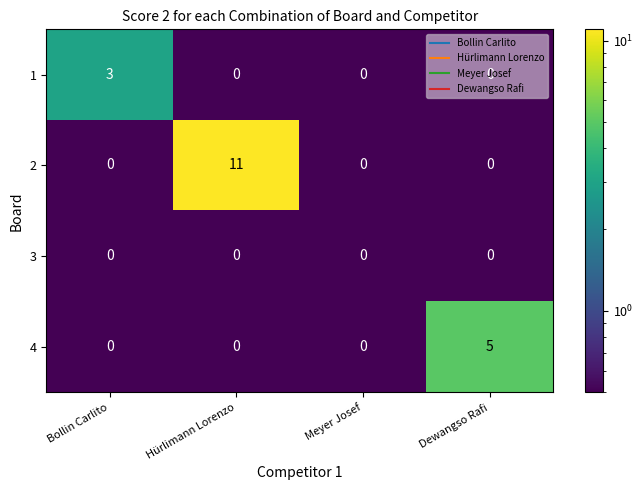

Is it true that 1 equals -1 at Dewangso Rafi?

False